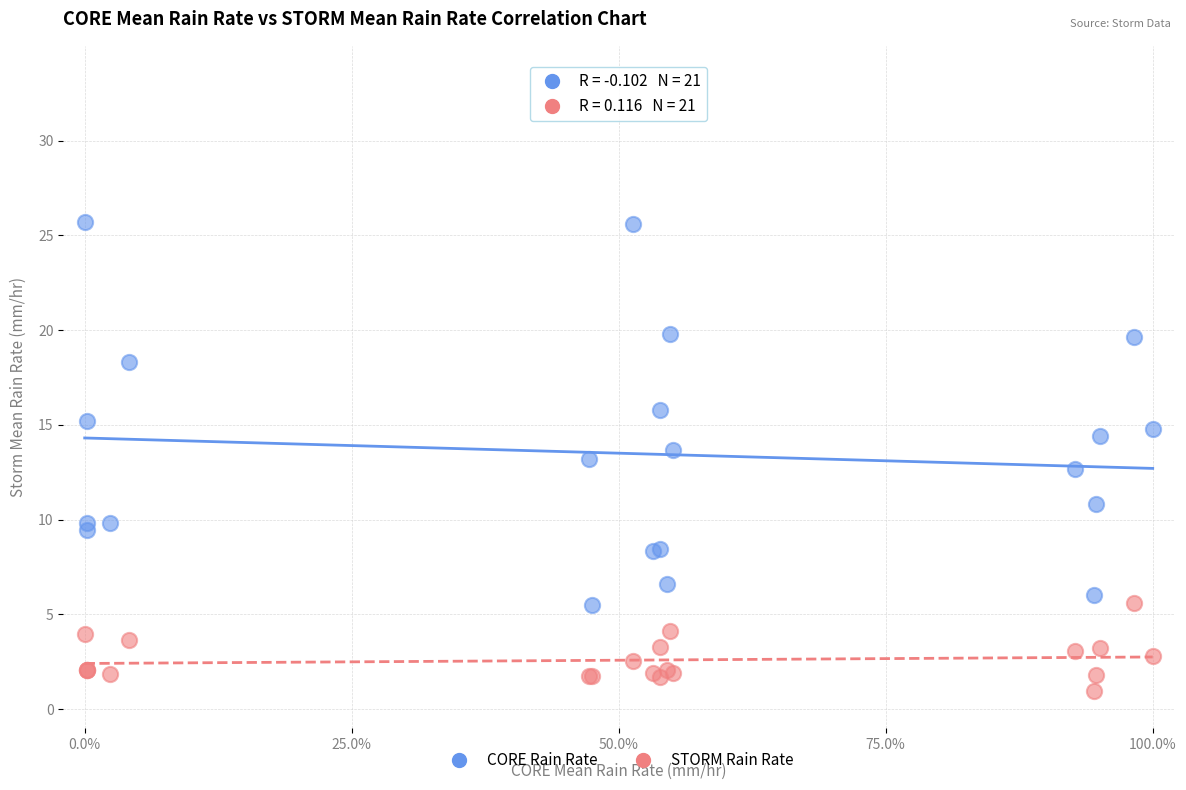

What are all the series names shown in the legend?

CORE Rain Rate, STORM Rain Rate